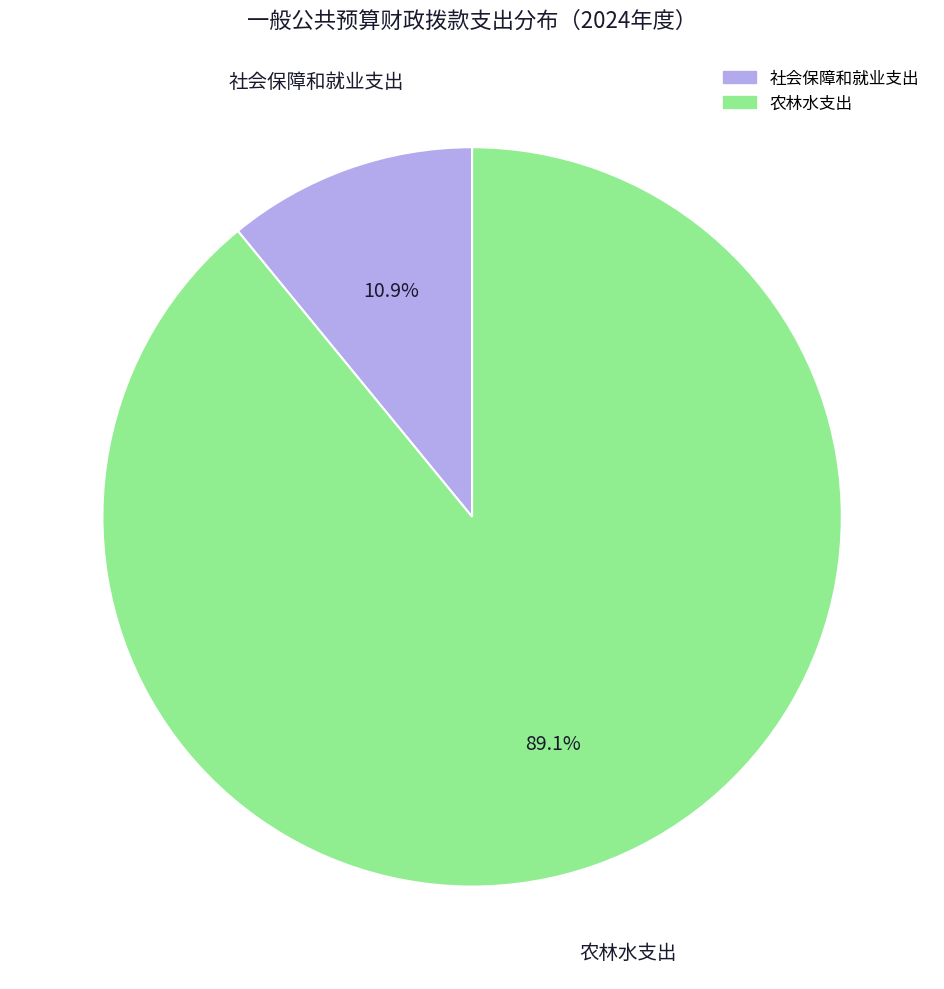

Which category has the smallest portion of the pie?

社会保障和就业支出